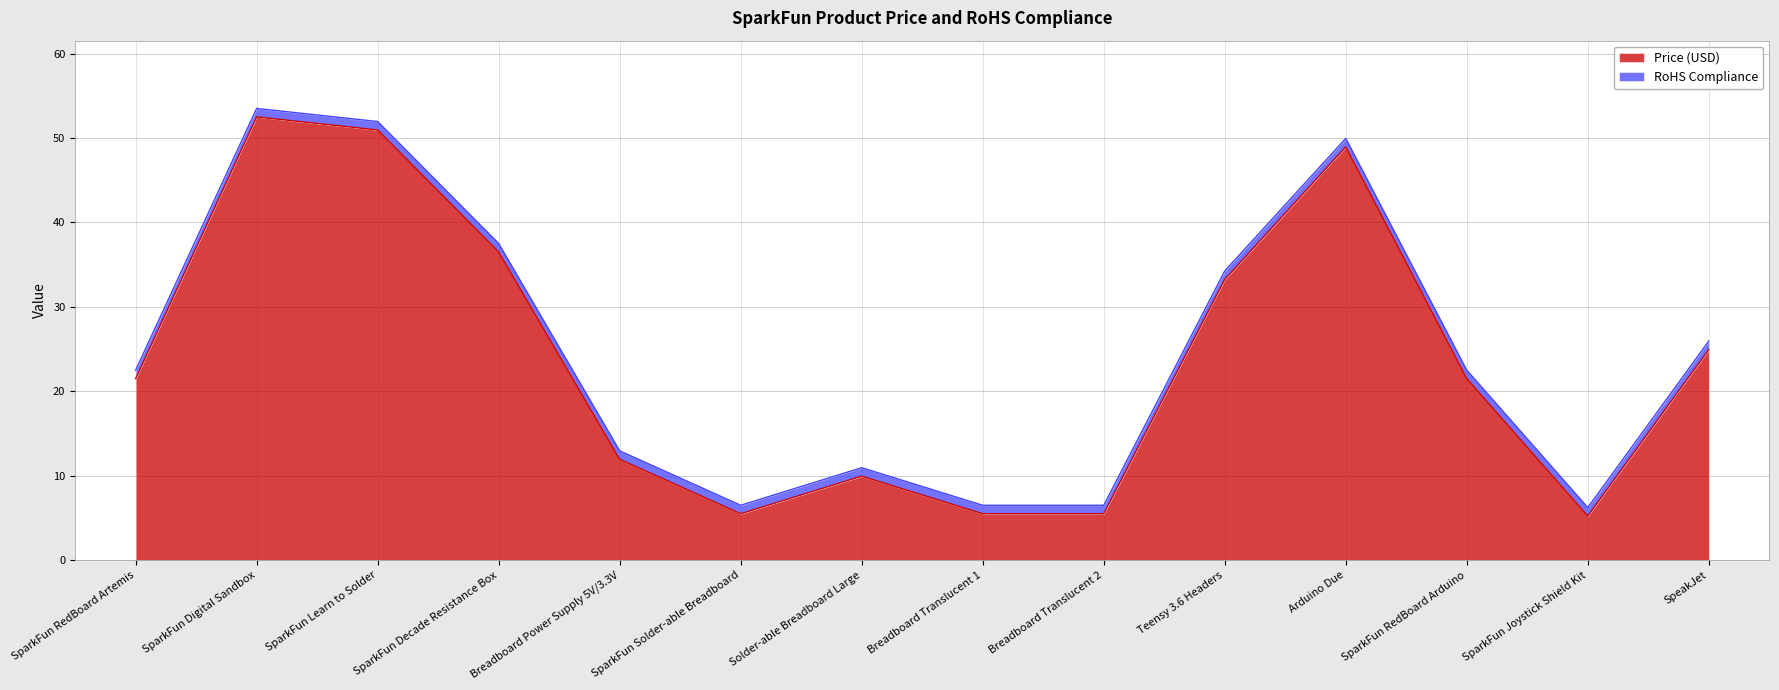

Where does the data first go above 21?

SparkFun RedBoard Artemis